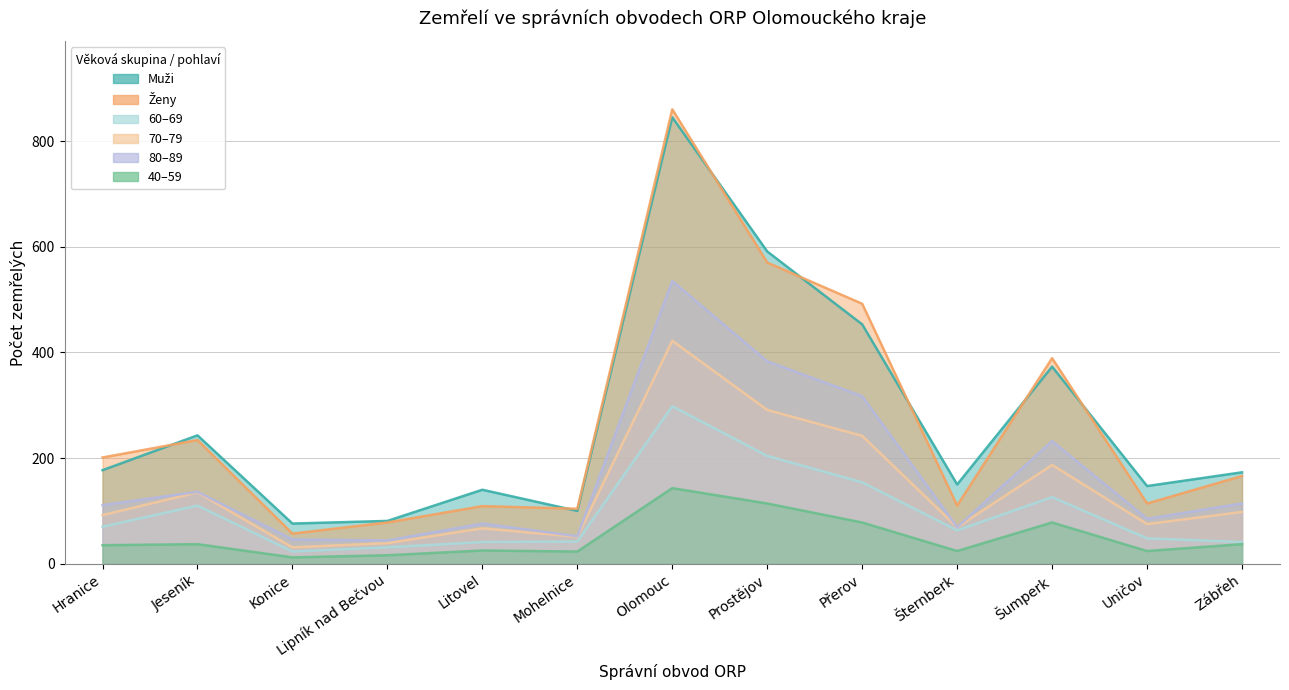

Is it true that 60–69 equals 59 at Zábřeh?

False